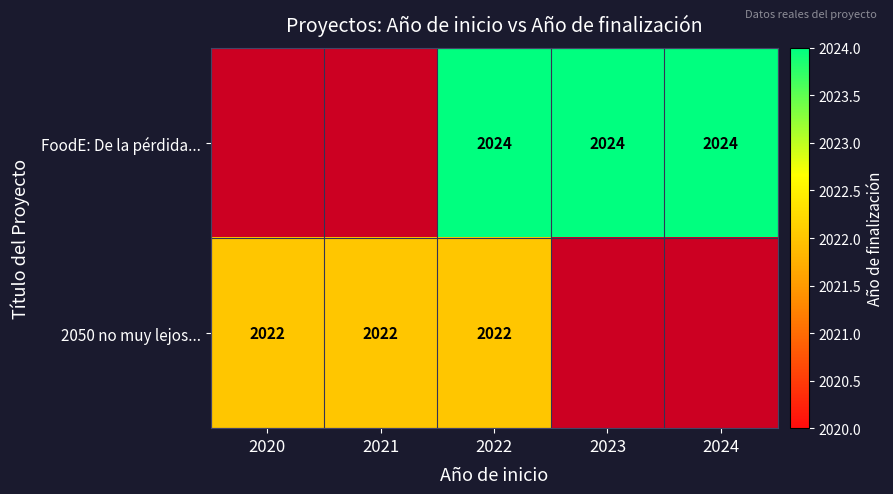

What is the smallest value displayed?

2022.0